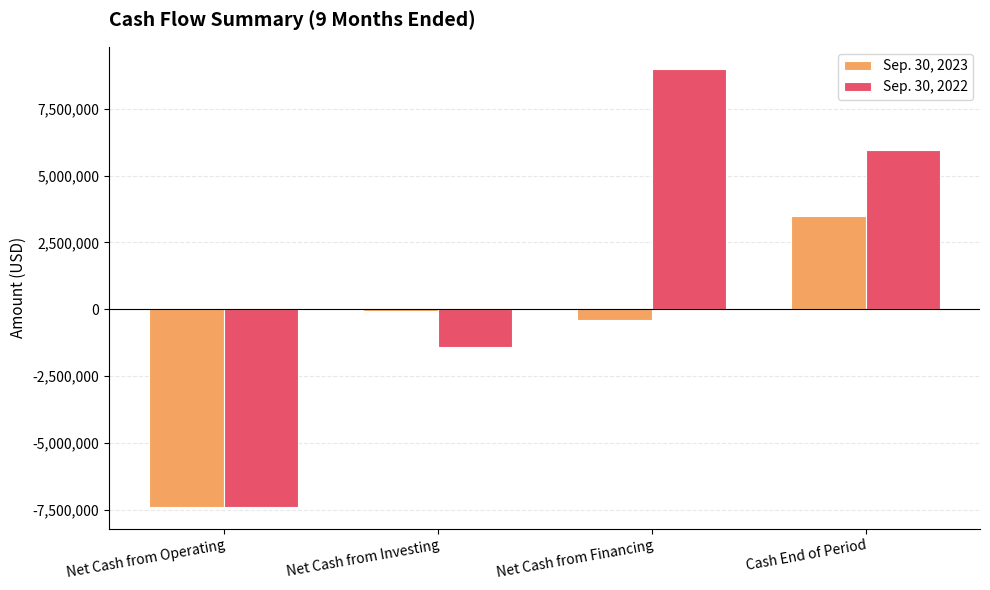

What is the total value across all series at Cash End of Period?

9443927